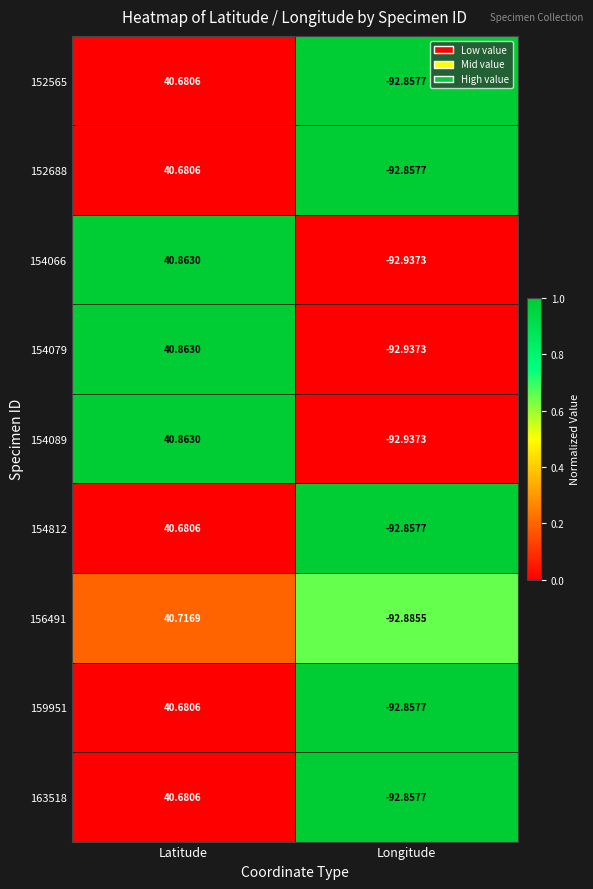

Is the value of 152688 at Latitude greater than the value of 154089 at Longitude?

Yes